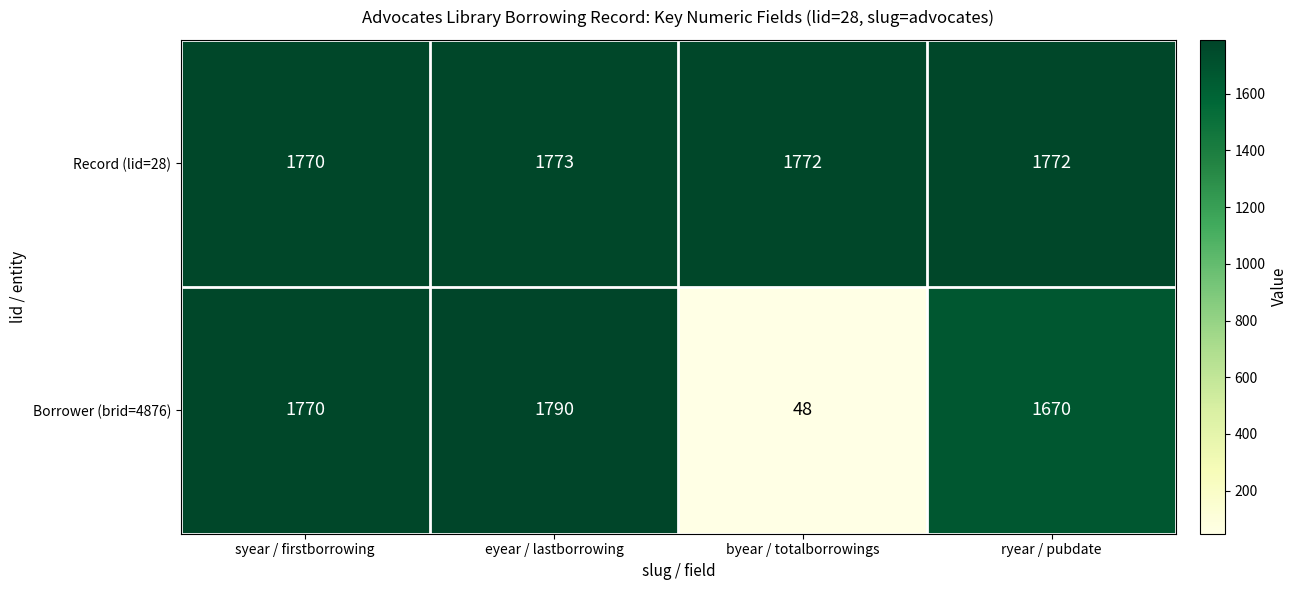

What is the total value across all series at byear / totalborrowings?

1820